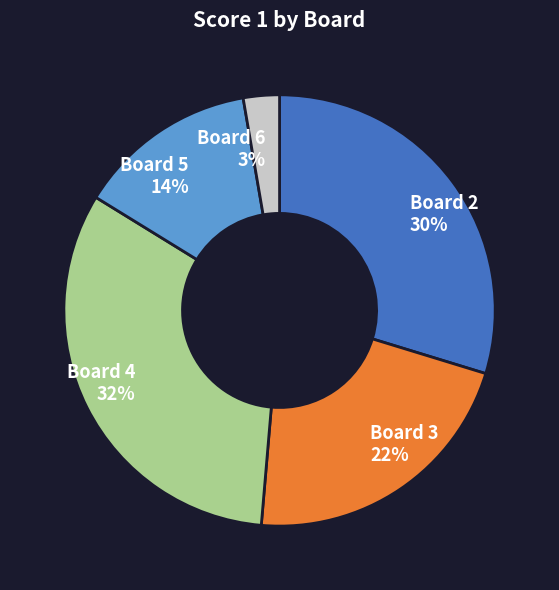

The Board 4 slice represents 42% of the pie. True or false?

False